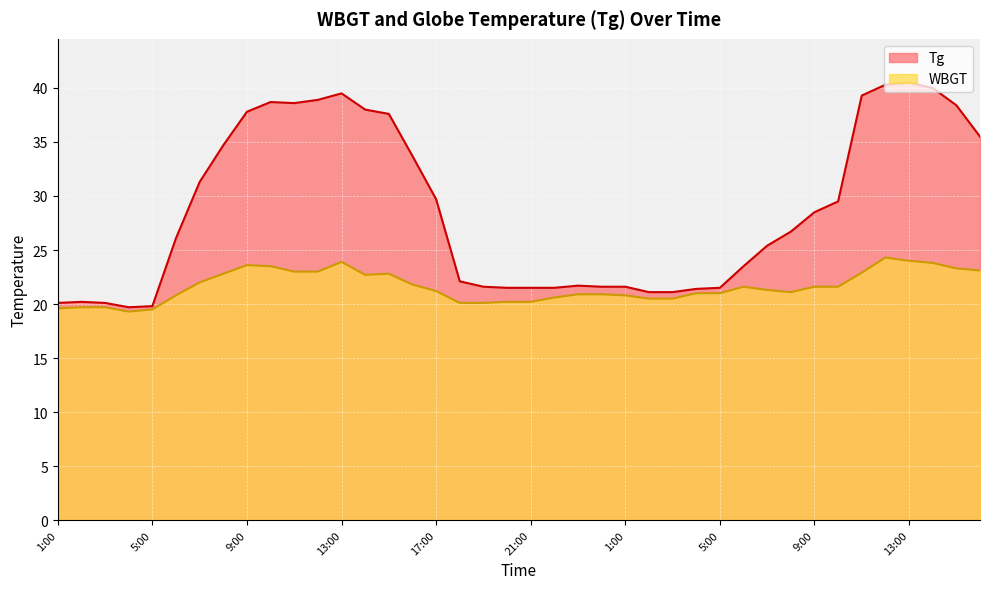

How many lines are shown in the chart?

2